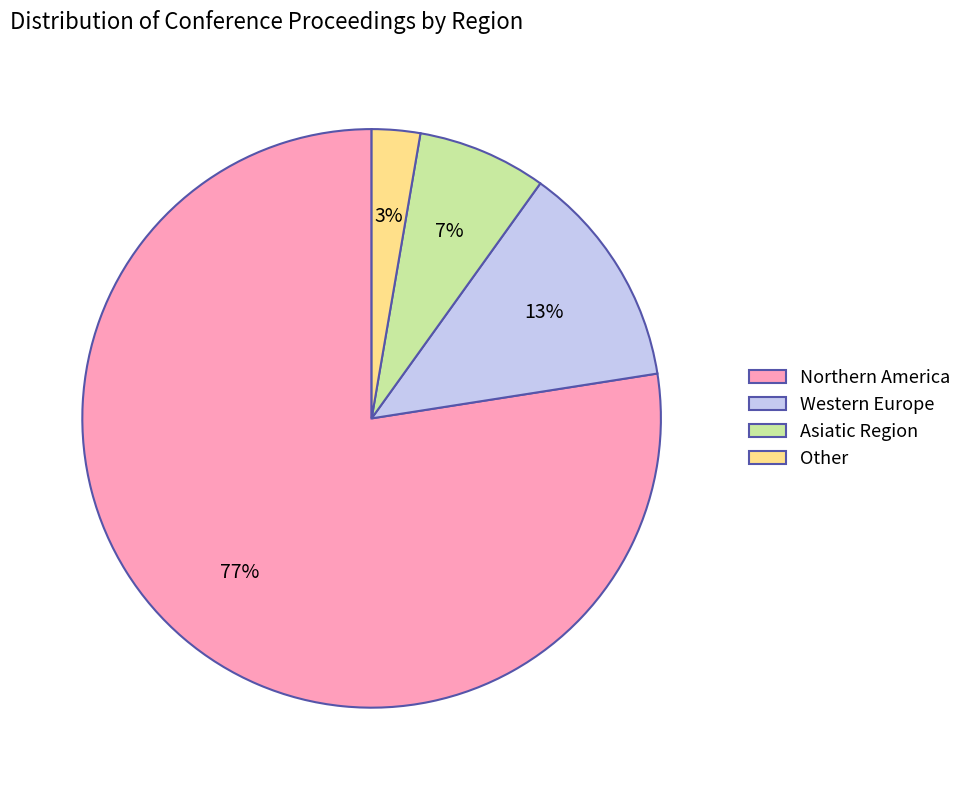

How many slices are in this pie chart?

4